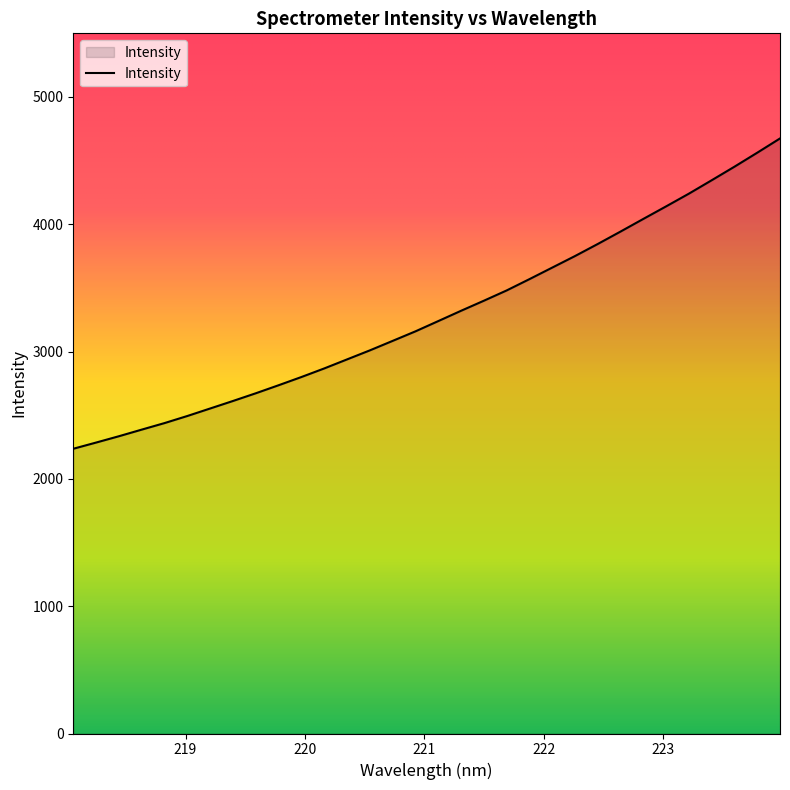

What is the minimum value shown in the chart?

2236.7